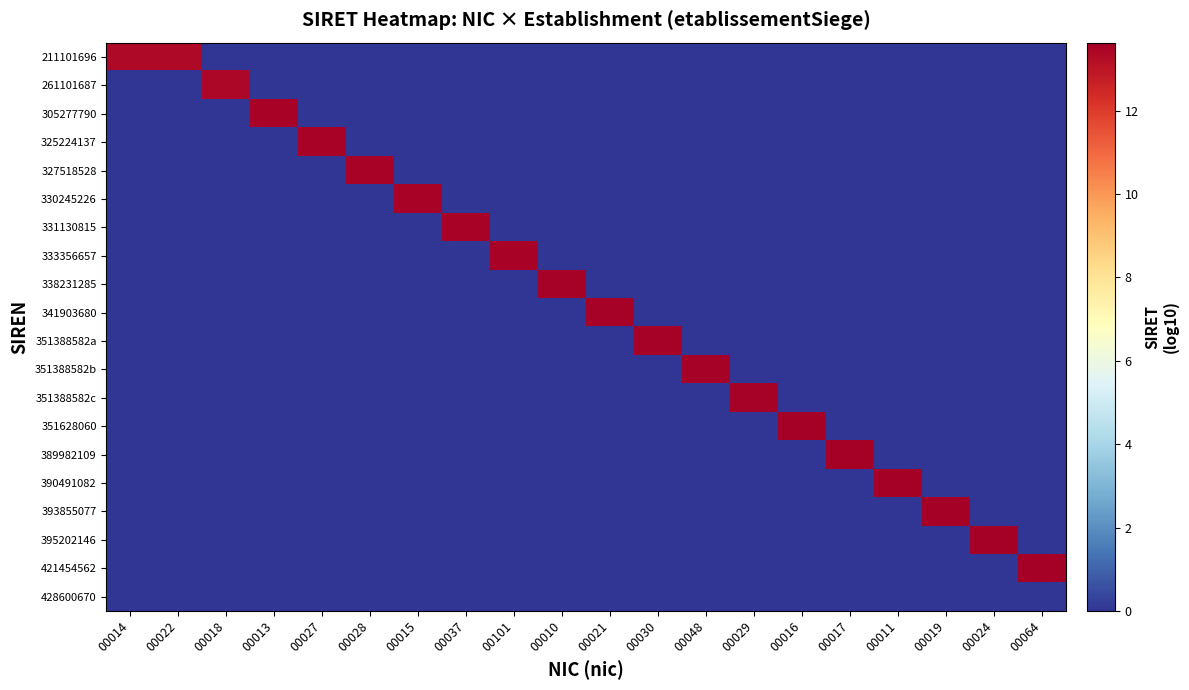

Reading right to left, list all the values displayed in this chart.

211101696: 00064=0.0	00024=0.0	00019=0.0	00011=0.0	00017=0.0	00016=0.0	00029=0.0	00048=0.0	00030=0.0	00021=0.0	00010=0.0	00101=0.0	00037=0.0	00015=0.0	00028=0.0	00027=0.0	00013=0.0	00018=0.0	00022=13.3	00014=13.3
261101687: 00064=0.0	00024=0.0	00019=0.0	00011=0.0	00017=0.0	00016=0.0	00029=0.0	00048=0.0	00030=0.0	00021=0.0	00010=0.0	00101=0.0	00037=0.0	00015=0.0	00028=0.0	00027=0.0	00013=0.0	00018=13.4	00022=0.0	00014=0.0
305277790: 00064=0.0	00024=0.0	00019=0.0	00011=0.0	00017=0.0	00016=0.0	00029=0.0	00048=0.0	00030=0.0	00021=0.0	00010=0.0	00101=0.0	00037=0.0	00015=0.0	00028=0.0	00027=0.0	00013=13.5	00018=0.0	00022=0.0	00014=0.0
325224137: 00064=0.0	00024=0.0	00019=0.0	00011=0.0	00017=0.0	00016=0.0	00029=0.0	00048=0.0	00030=0.0	00021=0.0	00010=0.0	00101=0.0	00037=0.0	00015=0.0	00028=0.0	00027=13.5	00013=0.0	00018=0.0	00022=0.0	00014=0.0
327518528: 00064=0.0	00024=0.0	00019=0.0	00011=0.0	00017=0.0	00016=0.0	00029=0.0	00048=0.0	00030=0.0	00021=0.0	00010=0.0	00101=0.0	00037=0.0	00015=0.0	00028=13.5	00027=0.0	00013=0.0	00018=0.0	00022=0.0	00014=0.0
330245226: 00064=0.0	00024=0.0	00019=0.0	00011=0.0	00017=0.0	00016=0.0	00029=0.0	00048=0.0	00030=0.0	00021=0.0	00010=0.0	00101=0.0	00037=0.0	00015=13.5	00028=0.0	00027=0.0	00013=0.0	00018=0.0	00022=0.0	00014=0.0
331130815: 00064=0.0	00024=0.0	00019=0.0	00011=0.0	00017=0.0	00016=0.0	00029=0.0	00048=0.0	00030=0.0	00021=0.0	00010=0.0	00101=0.0	00037=13.5	00015=0.0	00028=0.0	00027=0.0	00013=0.0	00018=0.0	00022=0.0	00014=0.0
333356657: 00064=0.0	00024=0.0	00019=0.0	00011=0.0	00017=0.0	00016=0.0	00029=0.0	00048=0.0	00030=0.0	00021=0.0	00010=0.0	00101=13.5	00037=0.0	00015=0.0	00028=0.0	00027=0.0	00013=0.0	00018=0.0	00022=0.0	00014=0.0
338231285: 00064=0.0	00024=0.0	00019=0.0	00011=0.0	00017=0.0	00016=0.0	00029=0.0	00048=0.0	00030=0.0	00021=0.0	00010=13.5	00101=0.0	00037=0.0	00015=0.0	00028=0.0	00027=0.0	00013=0.0	00018=0.0	00022=0.0	00014=0.0
341903680: 00064=0.0	00024=0.0	00019=0.0	00011=0.0	00017=0.0	00016=0.0	00029=0.0	00048=0.0	00030=0.0	00021=13.5	00010=0.0	00101=0.0	00037=0.0	00015=0.0	00028=0.0	00027=0.0	00013=0.0	00018=0.0	00022=0.0	00014=0.0
351388582a: 00064=0.0	00024=0.0	00019=0.0	00011=0.0	00017=0.0	00016=0.0	00029=0.0	00048=0.0	00030=13.5	00021=0.0	00010=0.0	00101=0.0	00037=0.0	00015=0.0	00028=0.0	00027=0.0	00013=0.0	00018=0.0	00022=0.0	00014=0.0
351388582b: 00064=0.0	00024=0.0	00019=0.0	00011=0.0	00017=0.0	00016=0.0	00029=0.0	00048=13.5	00030=0.0	00021=0.0	00010=0.0	00101=0.0	00037=0.0	00015=0.0	00028=0.0	00027=0.0	00013=0.0	00018=0.0	00022=0.0	00014=0.0
351388582c: 00064=0.0	00024=0.0	00019=0.0	00011=0.0	00017=0.0	00016=0.0	00029=13.5	00048=0.0	00030=0.0	00021=0.0	00010=0.0	00101=0.0	00037=0.0	00015=0.0	00028=0.0	00027=0.0	00013=0.0	00018=0.0	00022=0.0	00014=0.0
351628060: 00064=0.0	00024=0.0	00019=0.0	00011=0.0	00017=0.0	00016=13.6	00029=0.0	00048=0.0	00030=0.0	00021=0.0	00010=0.0	00101=0.0	00037=0.0	00015=0.0	00028=0.0	00027=0.0	00013=0.0	00018=0.0	00022=0.0	00014=0.0
389982109: 00064=0.0	00024=0.0	00019=0.0	00011=0.0	00017=13.6	00016=0.0	00029=0.0	00048=0.0	00030=0.0	00021=0.0	00010=0.0	00101=0.0	00037=0.0	00015=0.0	00028=0.0	00027=0.0	00013=0.0	00018=0.0	00022=0.0	00014=0.0
390491082: 00064=0.0	00024=0.0	00019=0.0	00011=13.6	00017=0.0	00016=0.0	00029=0.0	00048=0.0	00030=0.0	00021=0.0	00010=0.0	00101=0.0	00037=0.0	00015=0.0	00028=0.0	00027=0.0	00013=0.0	00018=0.0	00022=0.0	00014=0.0
393855077: 00064=0.0	00024=0.0	00019=13.6	00011=0.0	00017=0.0	00016=0.0	00029=0.0	00048=0.0	00030=0.0	00021=0.0	00010=0.0	00101=0.0	00037=0.0	00015=0.0	00028=0.0	00027=0.0	00013=0.0	00018=0.0	00022=0.0	00014=0.0
395202146: 00064=0.0	00024=13.6	00019=0.0	00011=0.0	00017=0.0	00016=0.0	00029=0.0	00048=0.0	00030=0.0	00021=0.0	00010=0.0	00101=0.0	00037=0.0	00015=0.0	00028=0.0	00027=0.0	00013=0.0	00018=0.0	00022=0.0	00014=0.0
421454562: 00064=13.6	00024=0.0	00019=0.0	00011=0.0	00017=0.0	00016=0.0	00029=0.0	00048=0.0	00030=0.0	00021=0.0	00010=0.0	00101=0.0	00037=0.0	00015=0.0	00028=0.0	00027=0.0	00013=0.0	00018=0.0	00022=0.0	00014=0.0
428600670: 00064=0.0	00024=0.0	00019=0.0	00011=0.0	00017=0.0	00016=0.0	00029=0.0	00048=0.0	00030=0.0	00021=0.0	00010=0.0	00101=0.0	00037=0.0	00015=0.0	00028=0.0	00027=0.0	00013=0.0	00018=0.0	00022=0.0	00014=0.0